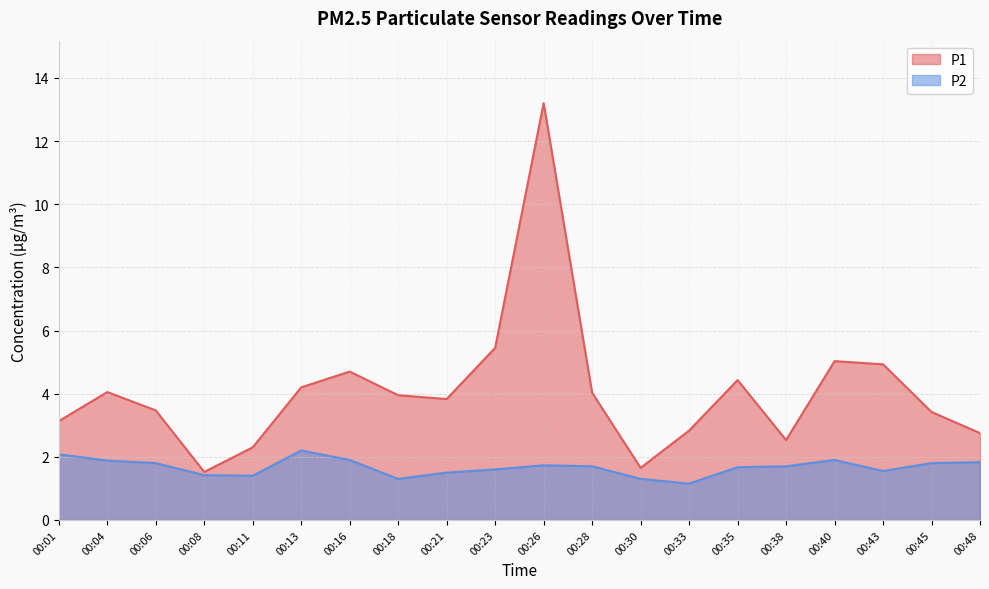

What are all the series names shown in the legend?

P1, P2